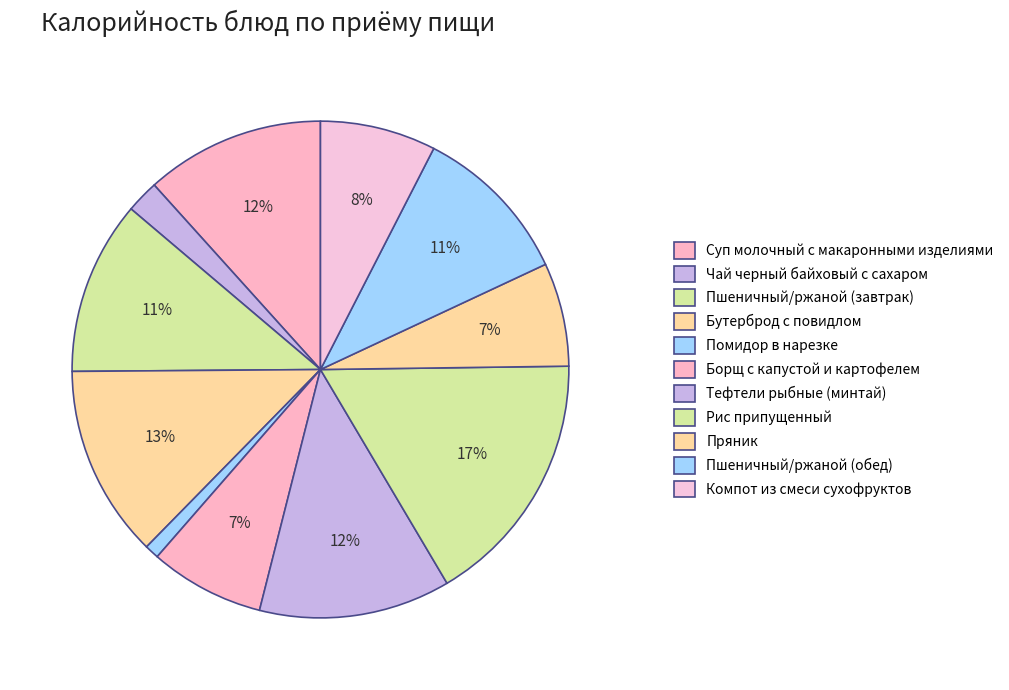

What percentage is the Бутерброд с повидлом slice, to the nearest percent?

13%